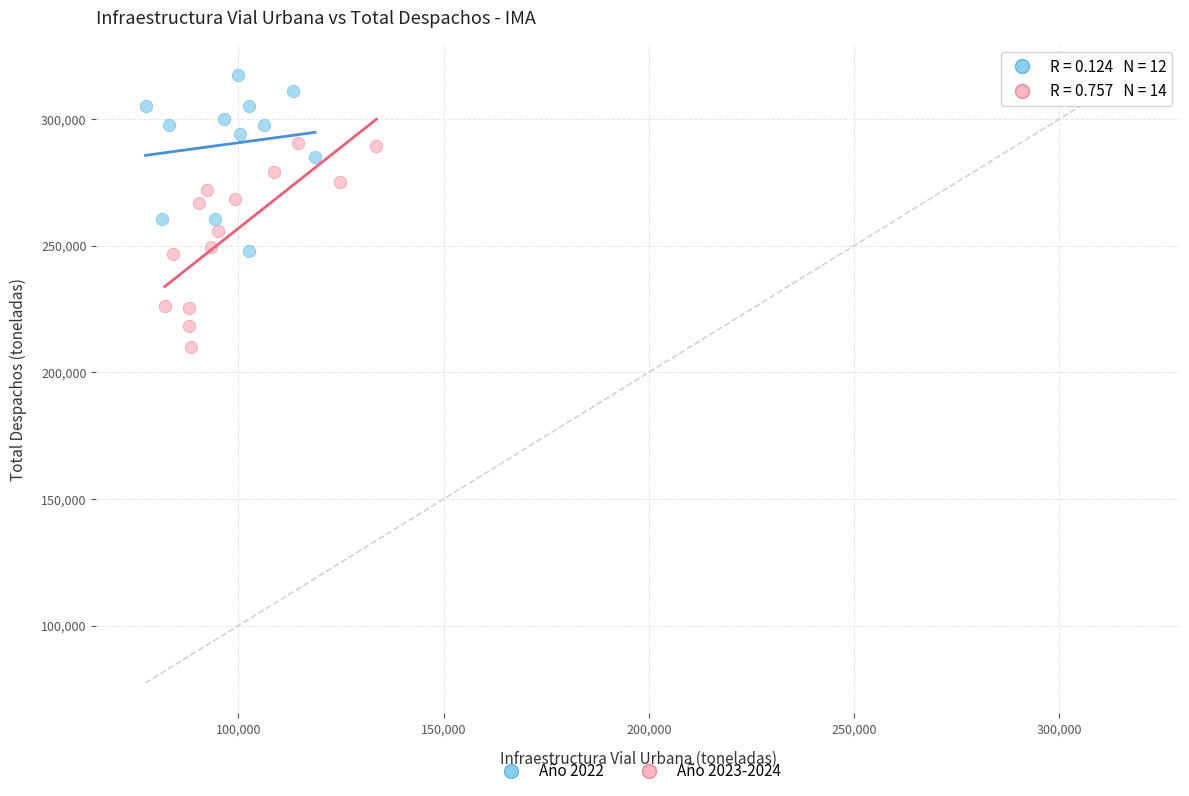

Which series reaches the maximum Y coordinate?

Año 2022